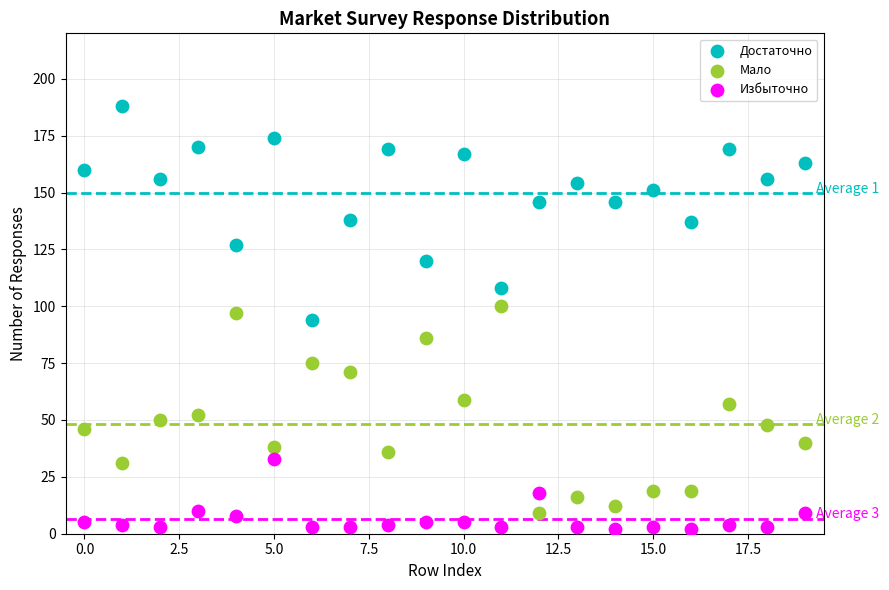

What are all the series names shown in the legend?

Достаточно, Мало, Избыточно